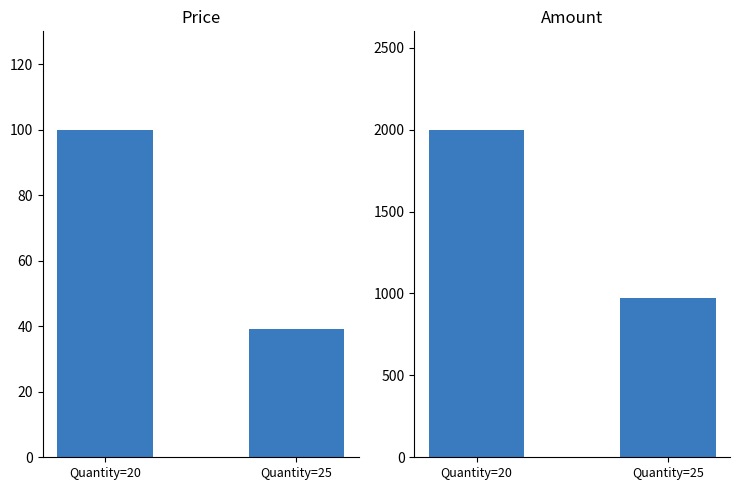

The Price series shows 67 at Quantity=25. True or false?

False